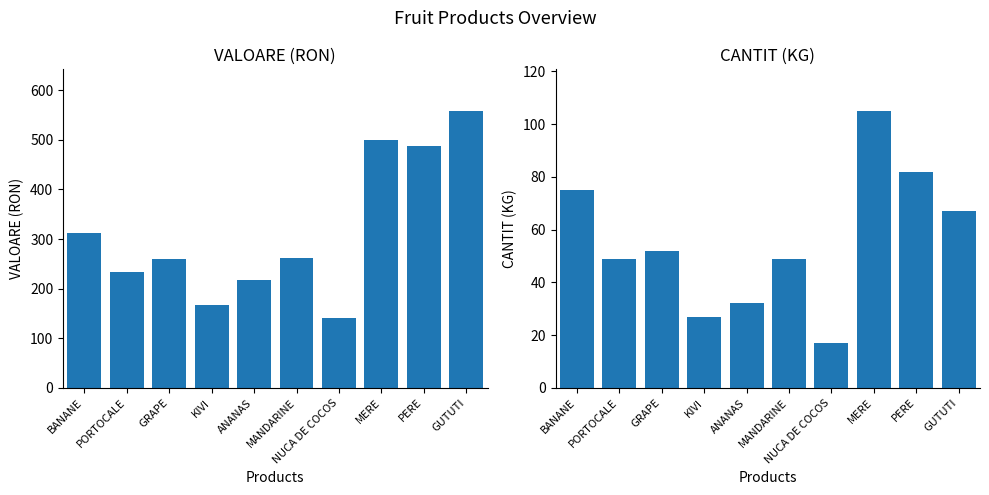

Which category has the highest value across all series?

GUTUTI